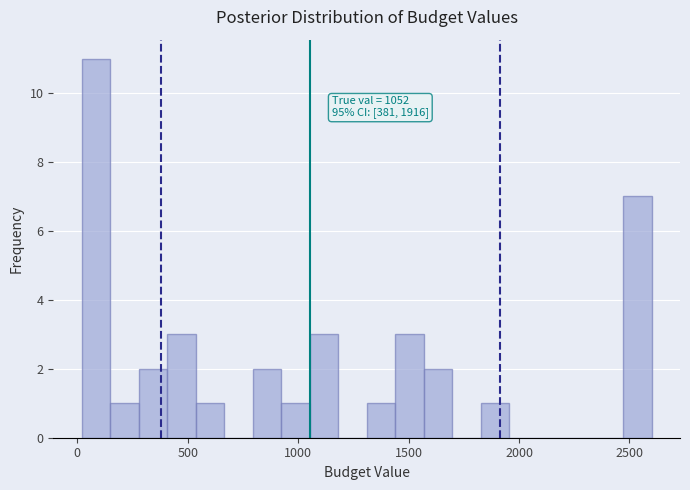

Read against the x-axis, roughly where is the centre of the tallest bar?

100